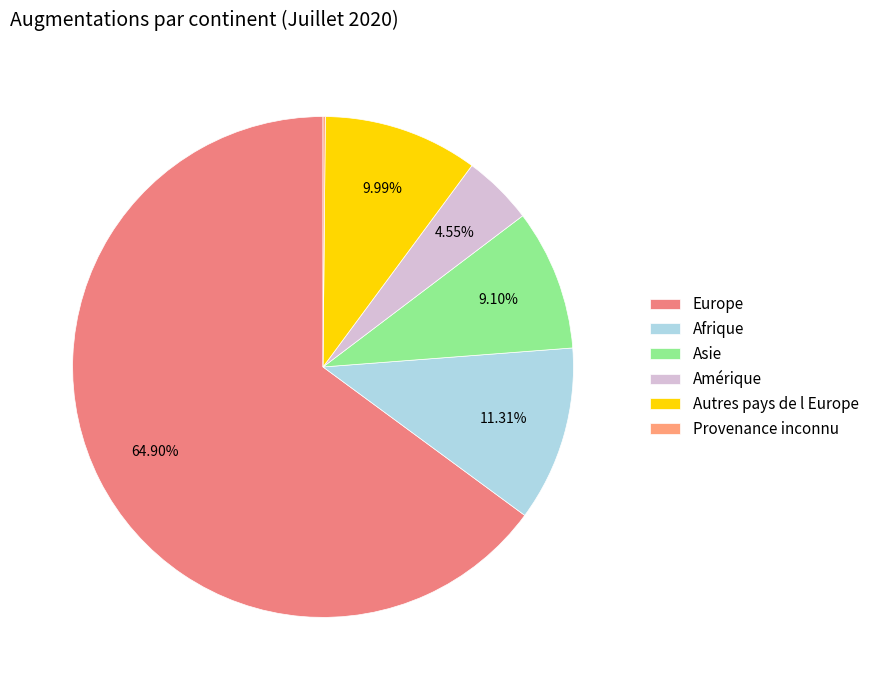

Is it true that Europe is 57% of the pie?

False